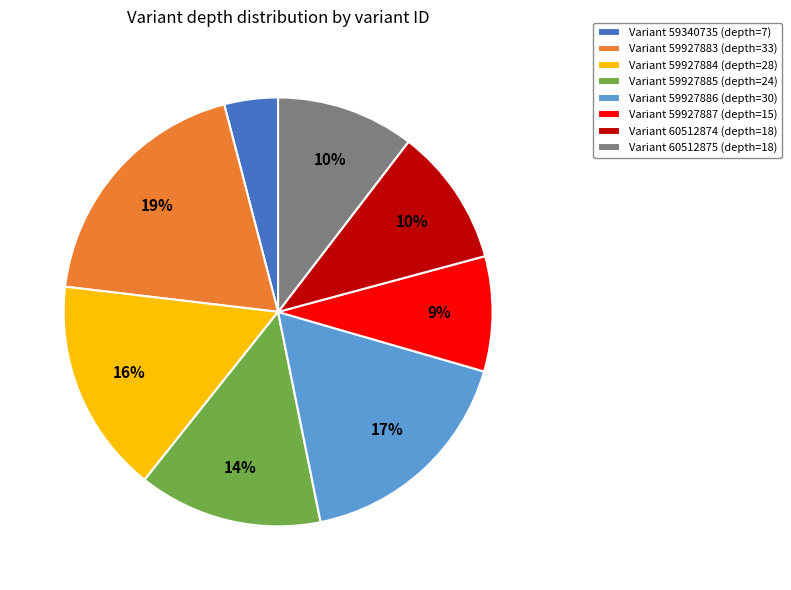

Count the number of slices in the pie.

8